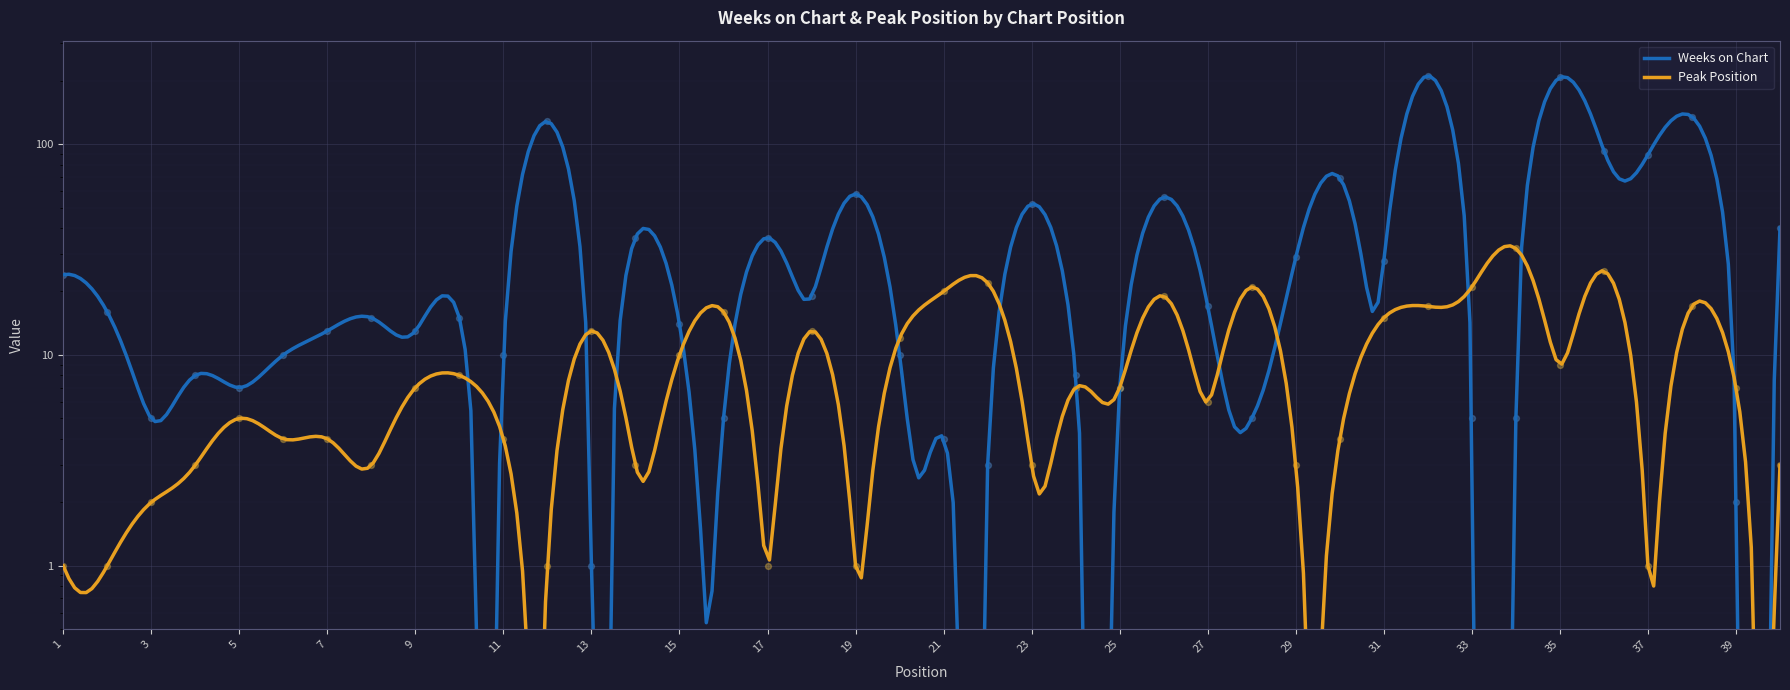

At how many categories does at least one series exceed 134?

3